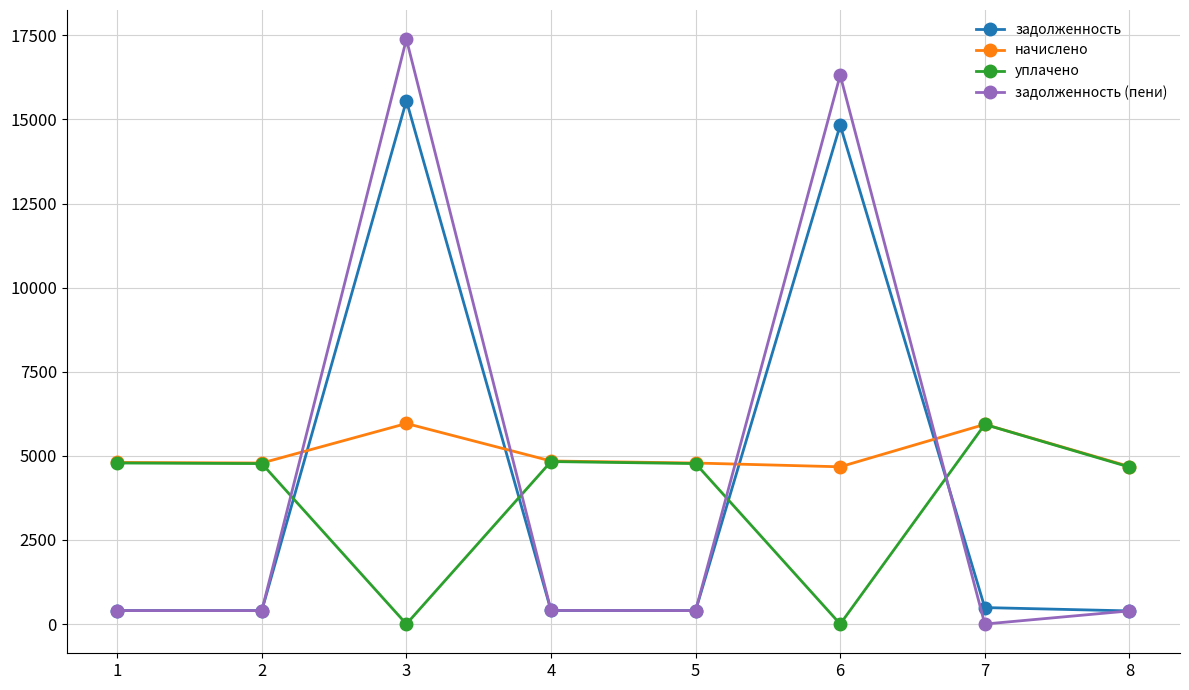

Between which two adjacent categories do задолженность and начислено first intersect?

2 and 3